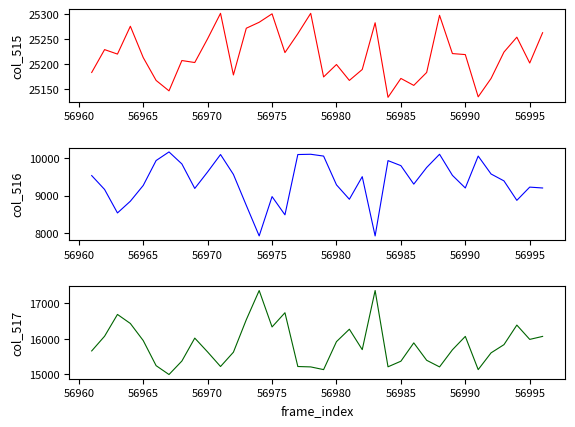

True or false: col_517 and col_516 intersect in this chart.

False